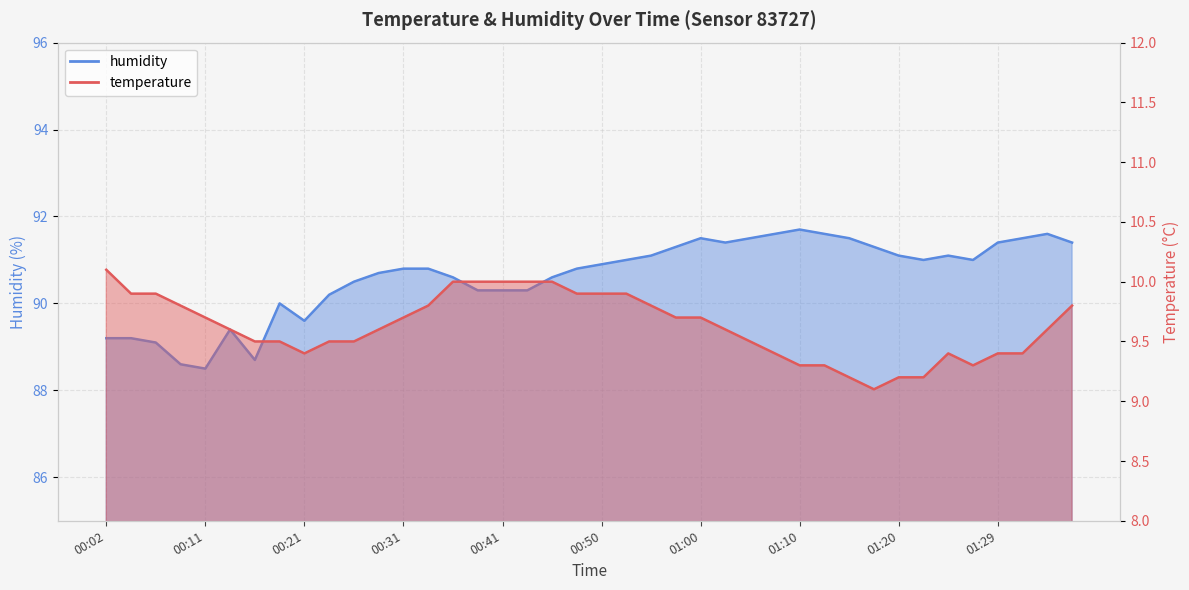

Reading left to right, list all the values displayed in this chart.

temperature: 10.1	9.9	9.9	9.8	9.7	9.6	9.5	9.5	9.4	9.5	9.5	9.6	9.7	9.8	10.0	10.0	10.0	10.0	10.0	9.9	9.9	9.9	9.8	9.7	9.7	9.6	9.5	9.4	9.3	9.3	9.2	9.1	9.2	9.2	9.4	9.3	9.4	9.4	9.6	9.8
humidity: 89.2	89.2	89.1	88.6	88.5	89.4	88.7	90.0	89.6	90.2	90.5	90.7	90.8	90.8	90.6	90.3	90.3	90.3	90.6	90.8	90.9	91.0	91.1	91.3	91.5	91.4	91.5	91.6	91.7	91.6	91.5	91.3	91.1	91.0	91.1	91.0	91.4	91.5	91.6	91.4